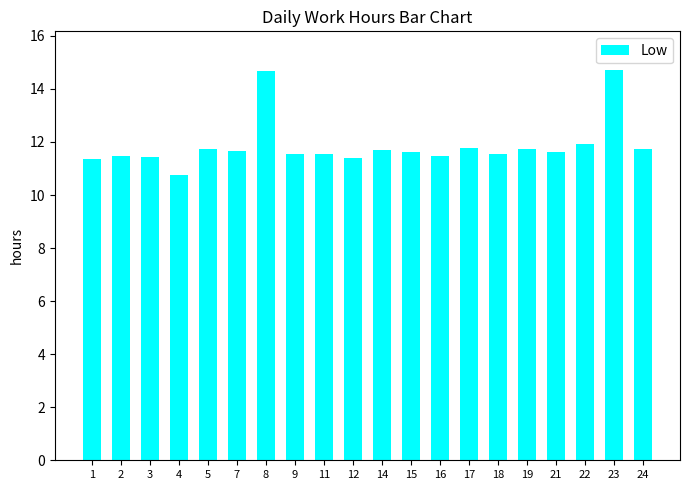

What is the difference between the maximum and minimum values?

4.0